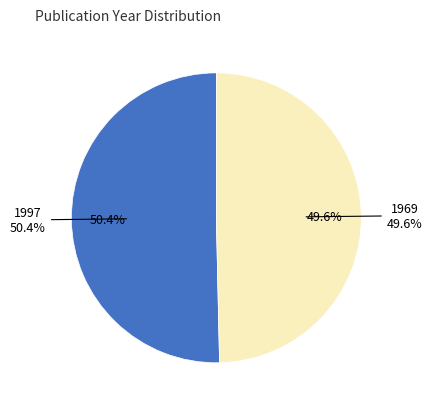

What is the change in value from 1997 to 1969?

-28